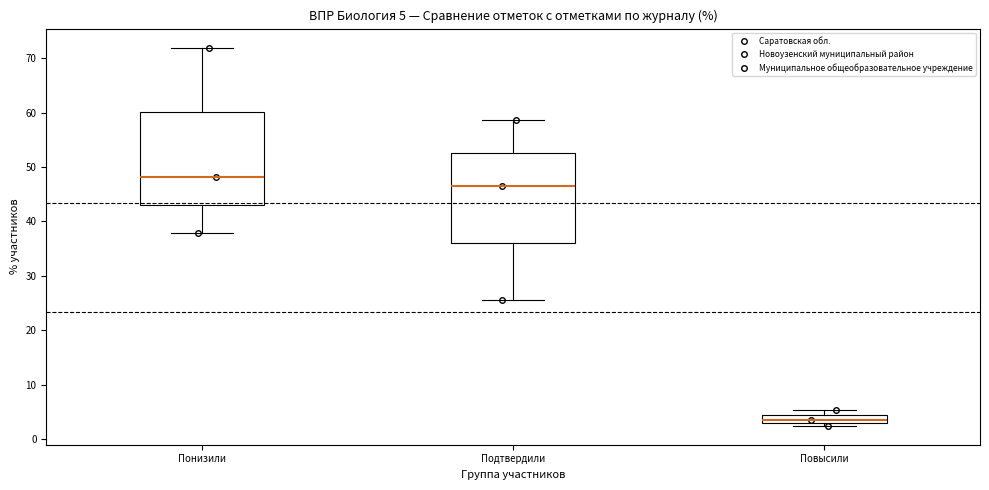

Which box's median line is the highest?

Понизили